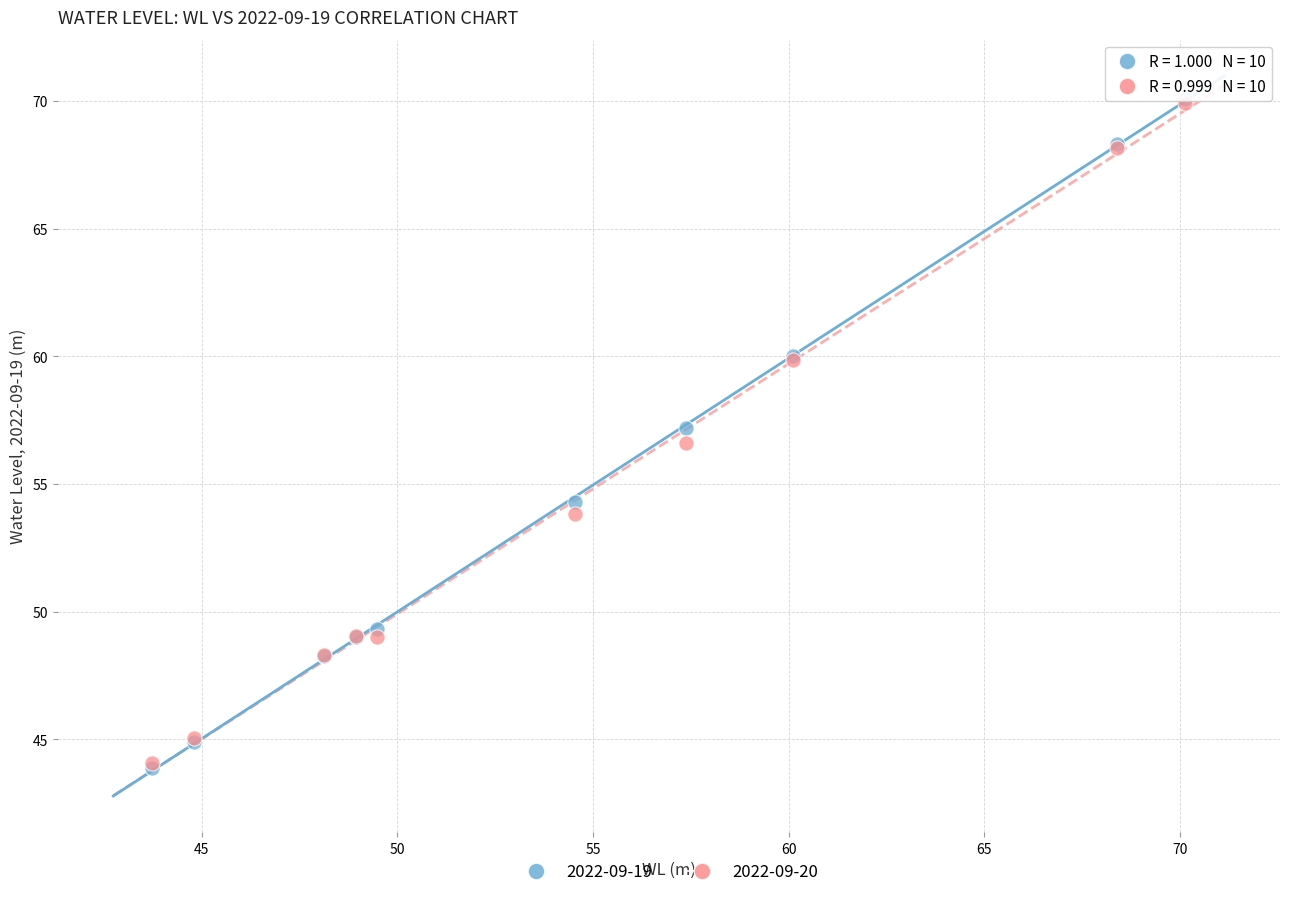

Across all series, what Y value is closest to 56?

56.6